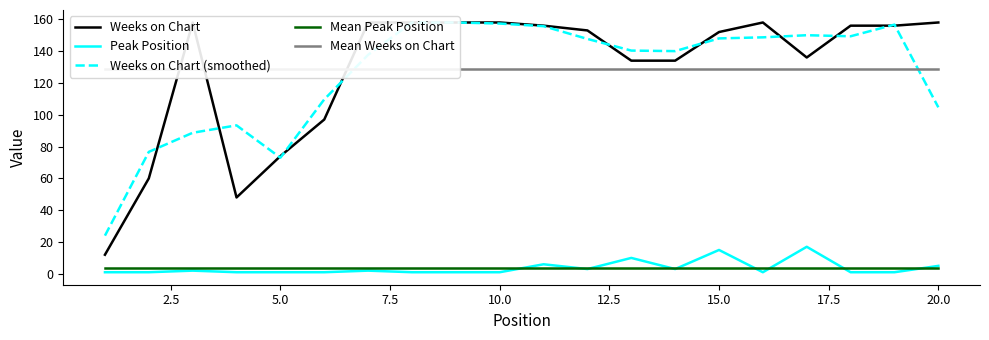

The Mean Peak Position series shows 3.7 at 20.0. True or false?

True